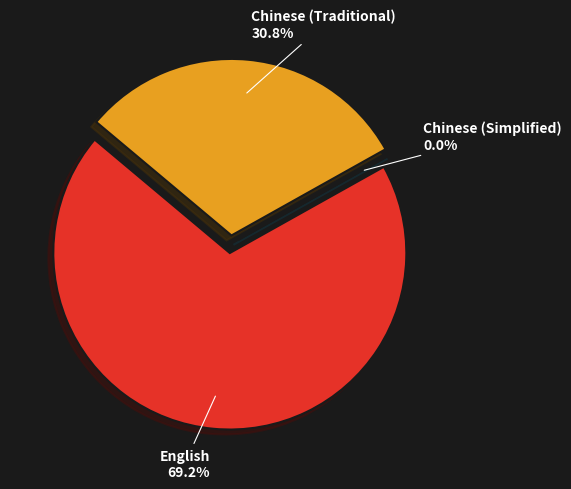

Is it true that Chinese (Traditional) is 24% of the pie?

False